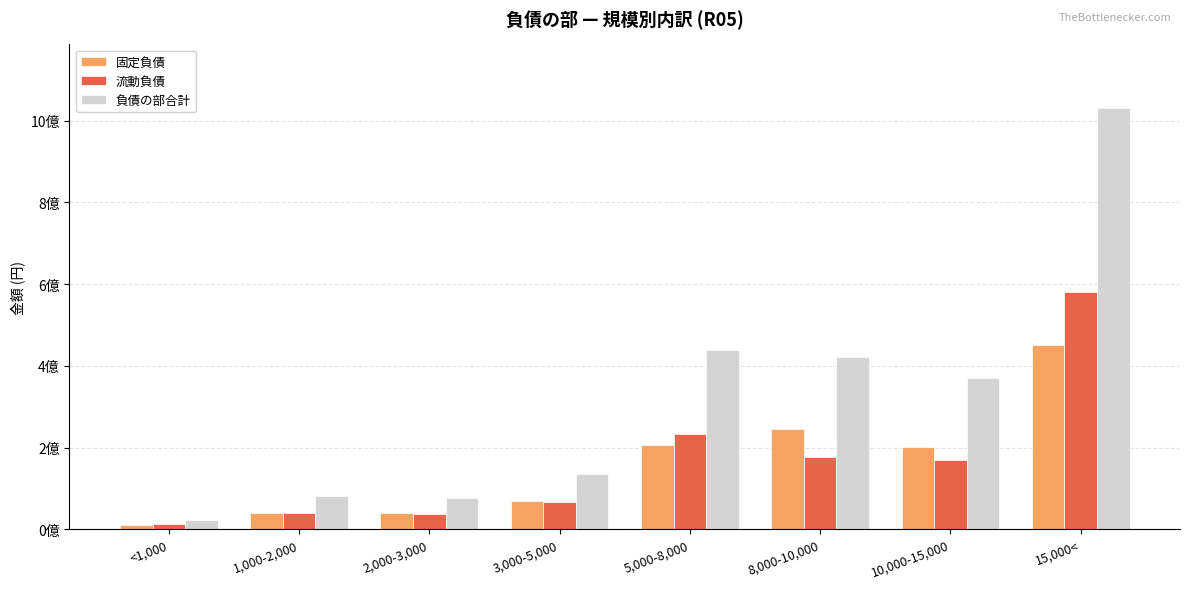

Does the chart contain stacked bars?

No